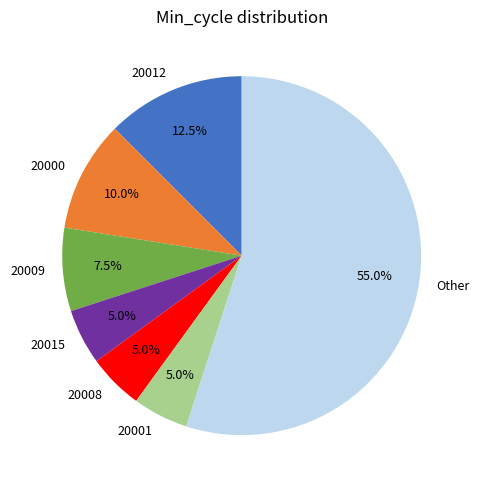

True or false: 20015 accounts for 1% of the total.

False